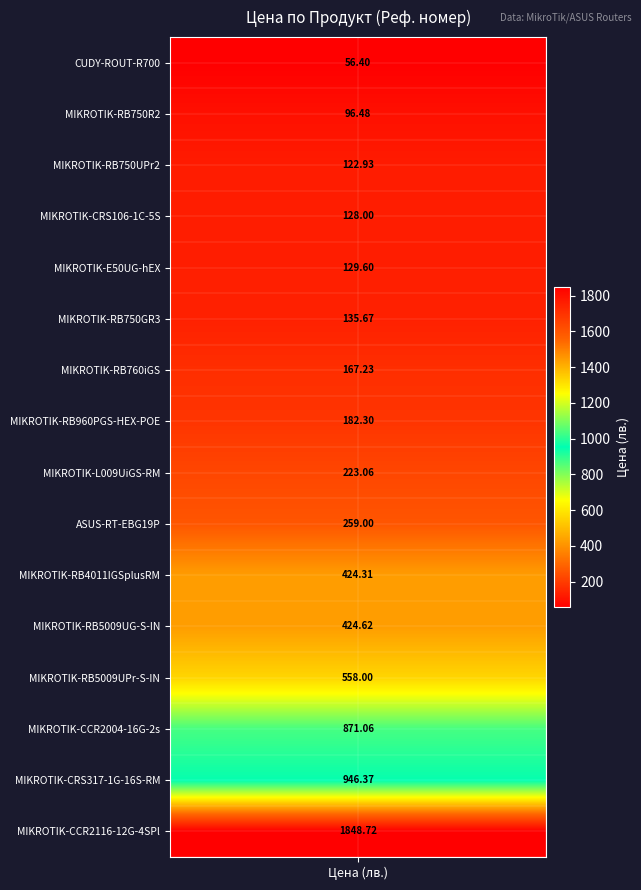

Rank the categories by value from highest to lowest.

MIKROTIK-CCR2116-12G-4SPl, MIKROTIK-CRS317-1G-16S-RM, MIKROTIK-CCR2004-16G-2s, MIKROTIK-RB5009UPr-S-IN, MIKROTIK-RB5009UG-S-IN, MIKROTIK-RB4011IGSplusRM, ASUS-RT-EBG19P, MIKROTIK-L009UiGS-RM, MIKROTIK-RB960PGS-HEX-POE, MIKROTIK-RB760iGS, MIKROTIK-RB750GR3, MIKROTIK-E50UG-hEX, MIKROTIK-CRS106-1C-5S, MIKROTIK-RB750UPr2, MIKROTIK-RB750R2, CUDY-ROUT-R700